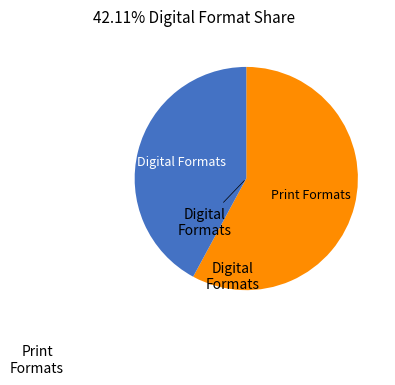

Is there a majority slice in this chart?

Yes